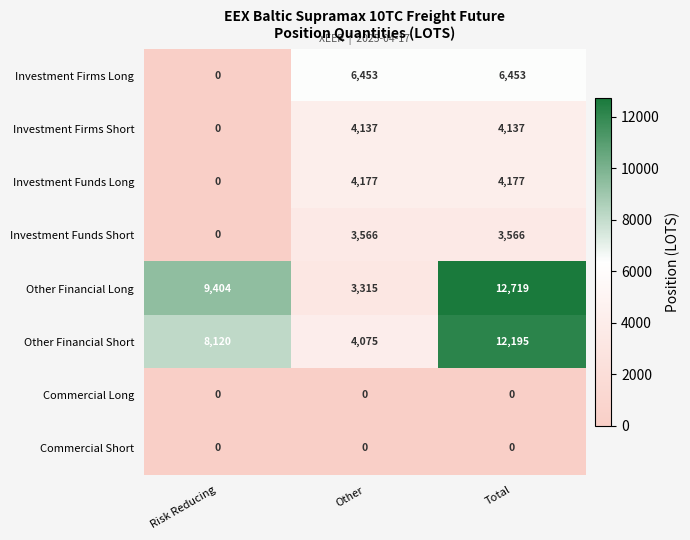

Which label corresponds to the largest value in the chart?

Total